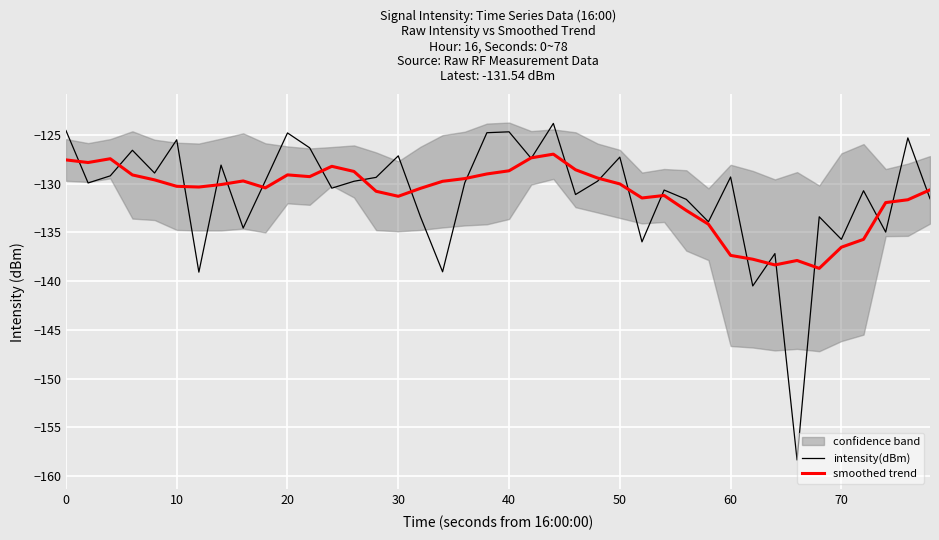

What is the value of the intensity(dBm) point at the 35th from the left?

-133.4